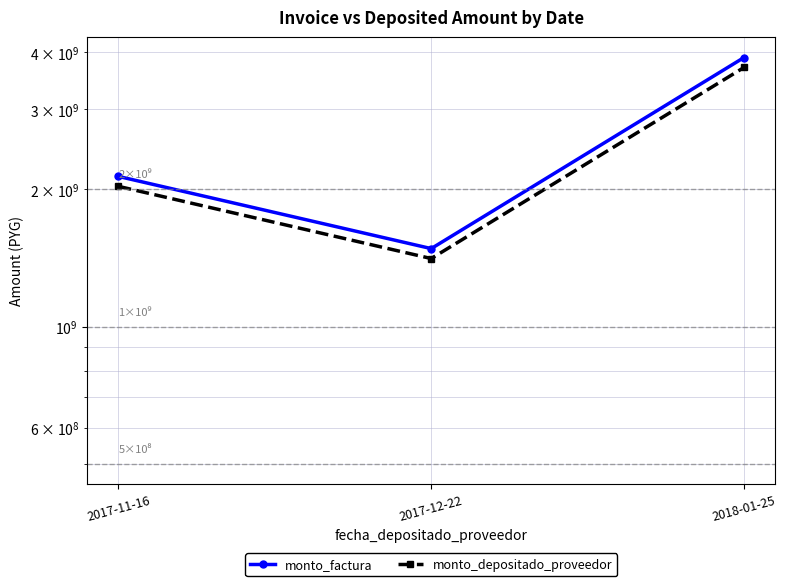

What are all the series names shown in the legend?

monto_factura, monto_depositado_proveedor